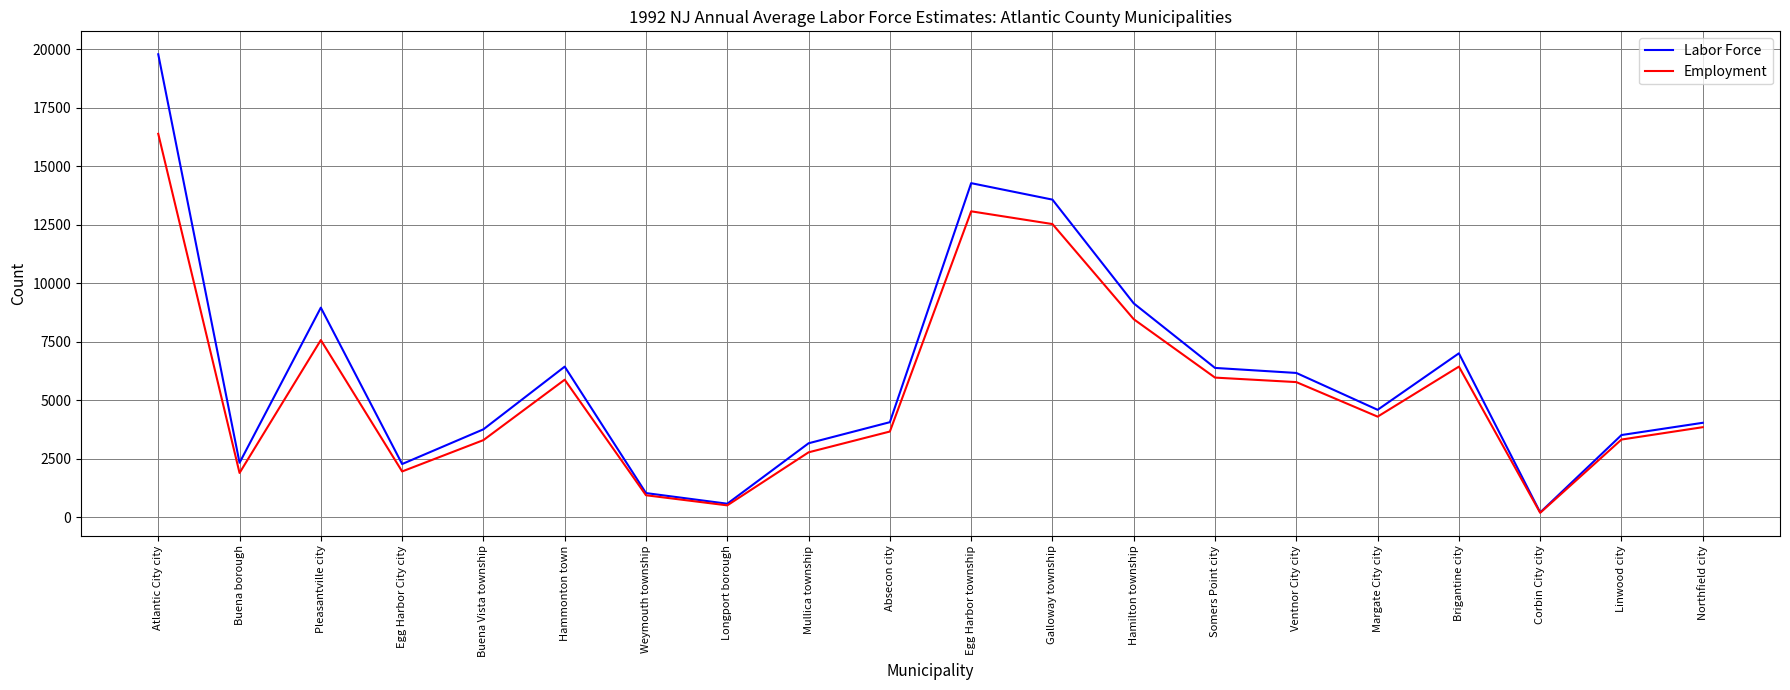

At which label is Labor Force closest to 9999?

Hamilton township